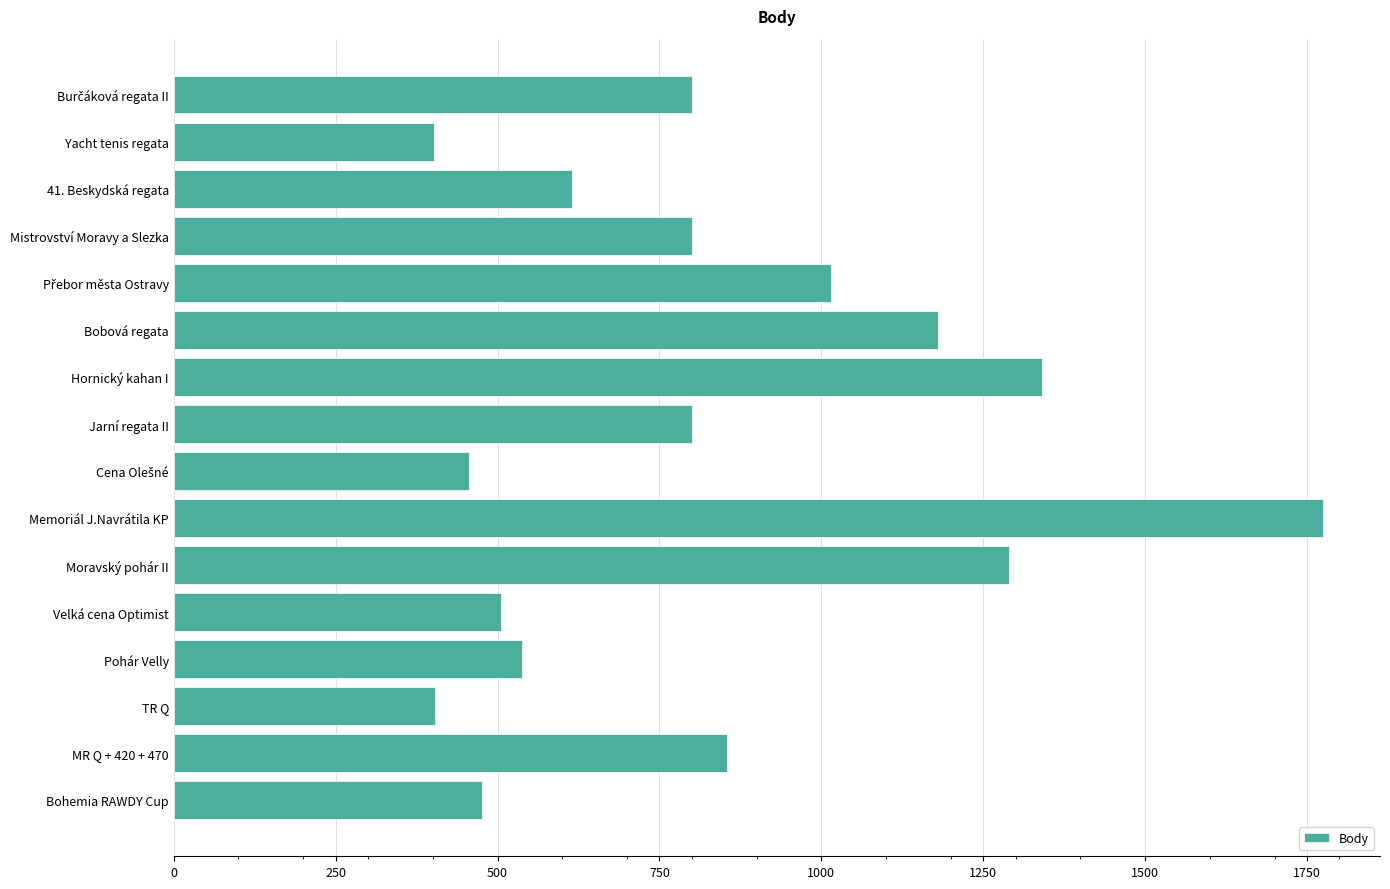

What is the difference between the second highest and second lowest values?

936